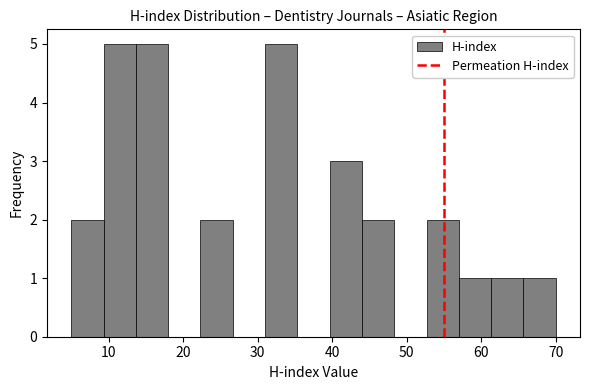

Reading left to right, list every bar in this chart as the range it spans on the x-axis followed by its height. Neither the bar edges nor the heights are printed on the chart, so give them approximately, as read against the axes.

5 to 9: 2
9 to 14: 5
14 to 18: 5
18 to 22: 0
22 to 27: 2
27 to 31: 0
31 to 35: 5
35 to 40: 0
40 to 44: 3
44 to 48: 2
48 to 53: 0
53 to 57: 2
57 to 61: 1
61 to 66: 1
66 to 70: 1